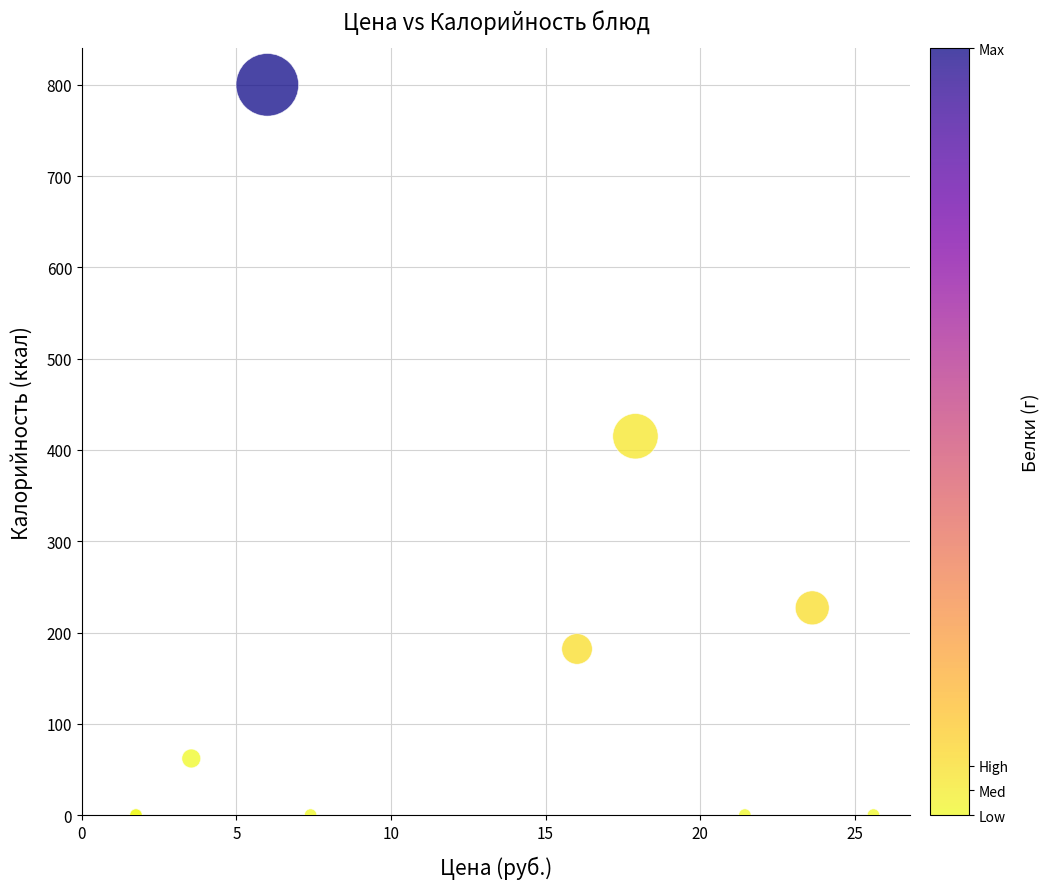

What Y value in the scatter plot is closest to 400?

415